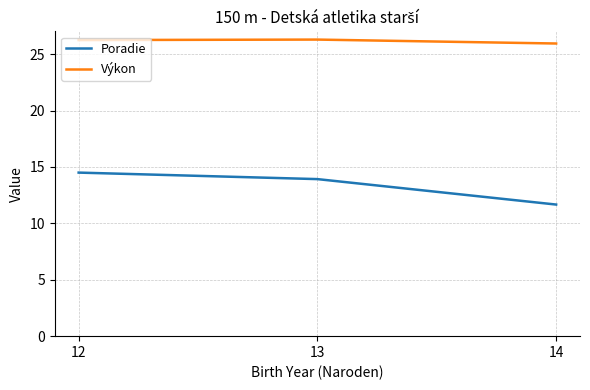

List the series in order of their overall mean, lowest first.

Poradie, Výkon